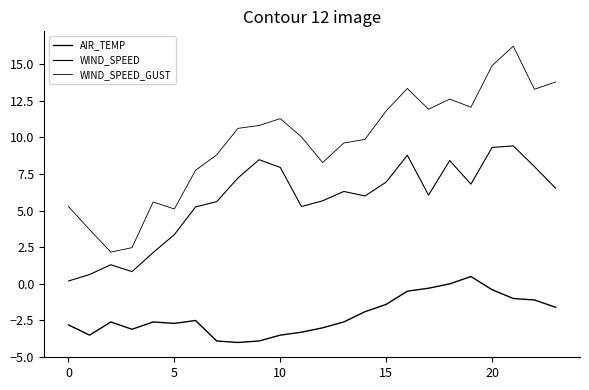

Is this an area chart (filled region under the line)?

No